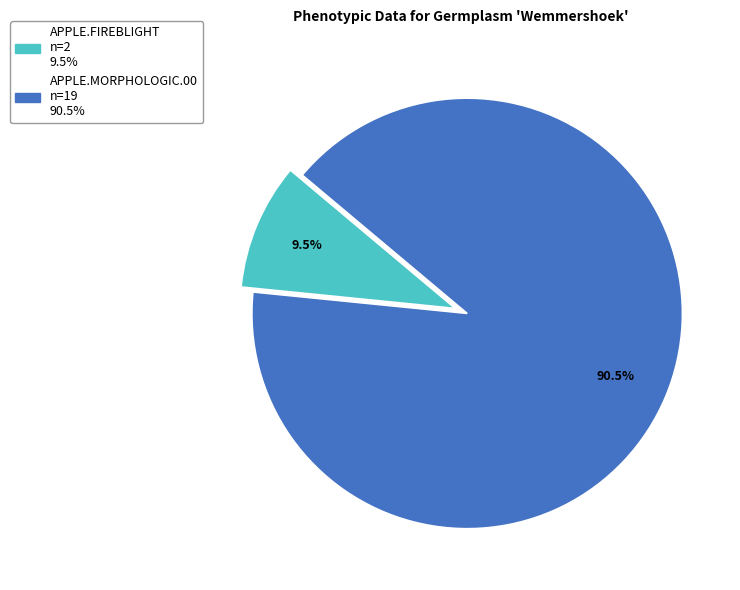

What is the total percentage of APPLE.FIREBLIGHT and APPLE.MORPHOLOGIC.00?

100.0%